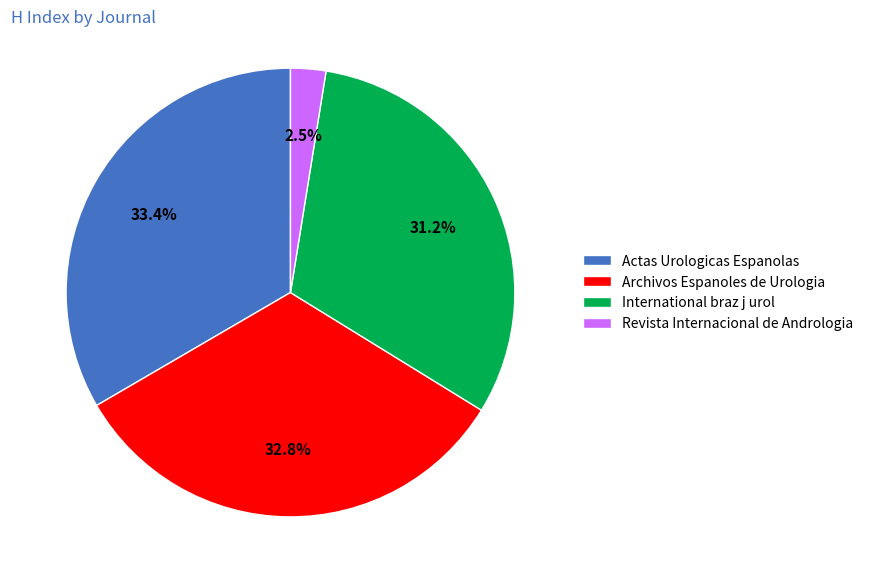

Combined, do Actas Urologicas Espanolas and Archivos Espanoles de Urologia account for over 50%?

Yes